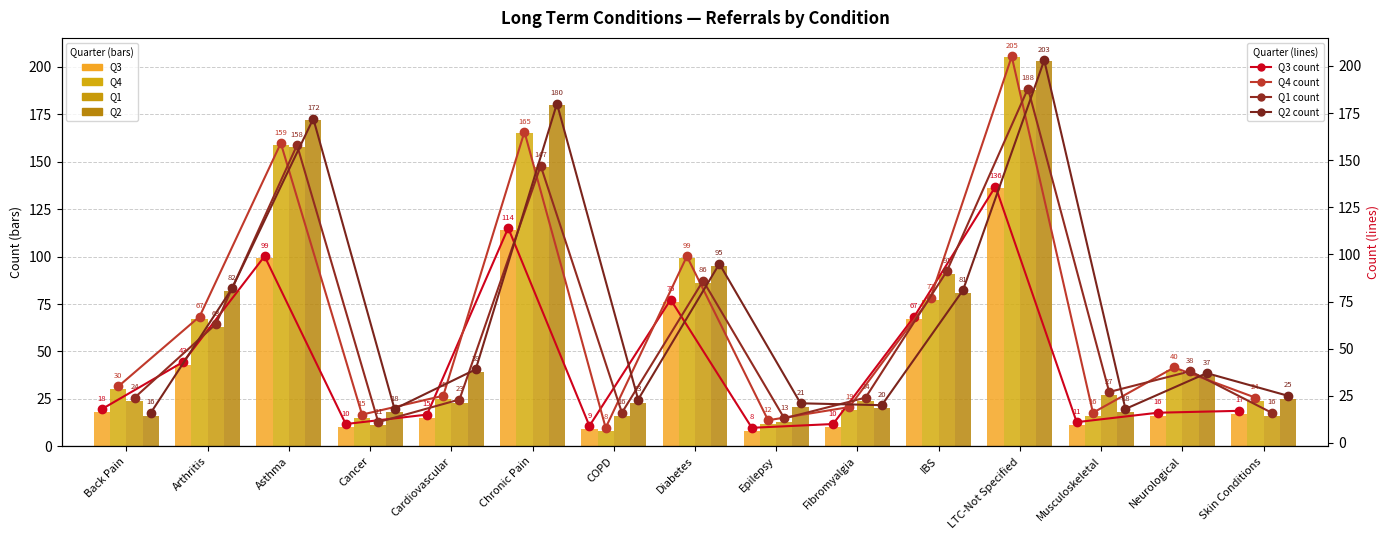

Where does the Q3 series first go above 17?

Back Pain